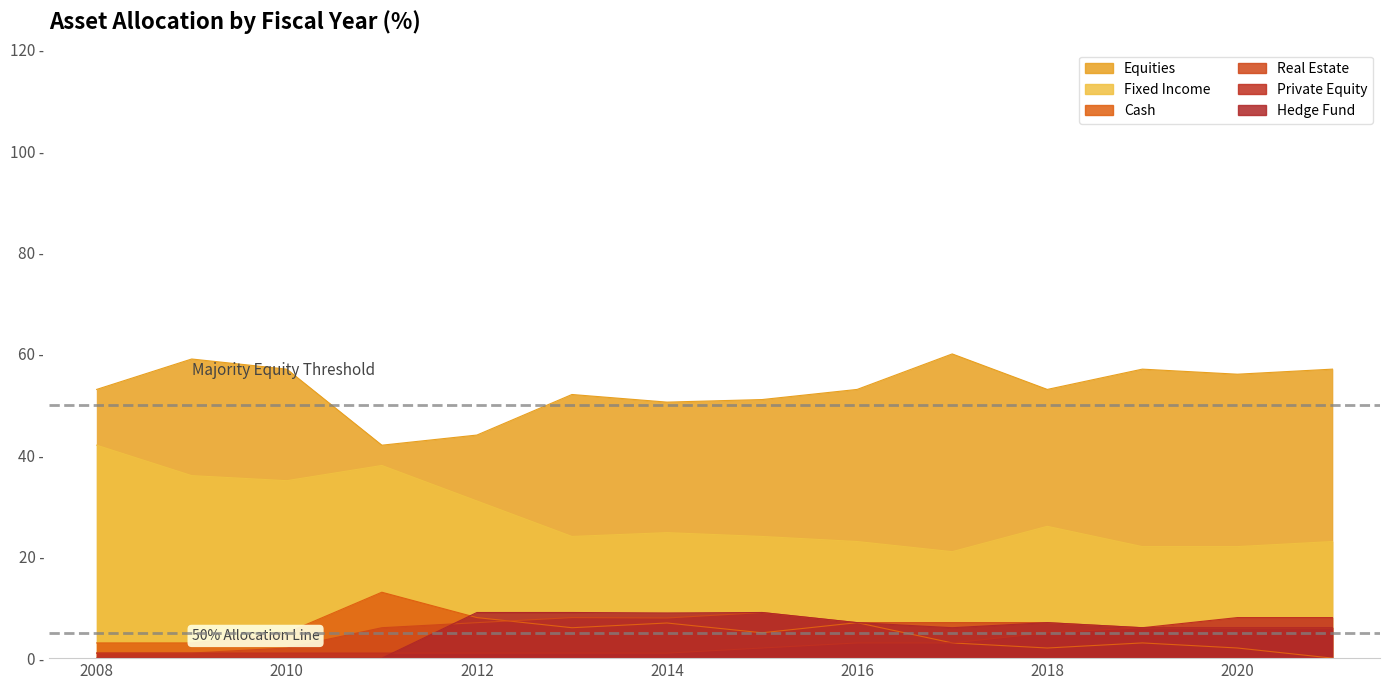

Reading left to right, what are all the values shown in this chart?

Equities: 53.0	59.0	57.0	42.0	44.0	52.0	50.5	51.0	53.0	60.0	53.0	57.0	56.0	57.0
Fixed Income: 42.0	36.0	35.0	38.0	31.0	24.0	24.8	24.0	23.0	21.0	26.0	22.0	22.0	23.0
Cash: 3.0	3.0	5.0	13.0	8.0	6.0	6.9	5.0	7.0	3.0	2.0	3.0	2.0	0.0
Private Equity: 1.0	1.0	1.0	1.0	1.0	1.0	1.0	2.0	3.0	3.0	5.0	6.0	8.0	8.0
Real Estate: 1.0	1.0	2.0	6.0	7.0	8.0	7.9	9.0	7.0	7.0	7.0	6.0	6.0	6.0
Hedge Fund: 0.0	0.0	0.0	0.0	9.0	9.0	8.9	9.0	7.0	6.0	7.0	6.0	6.0	6.0